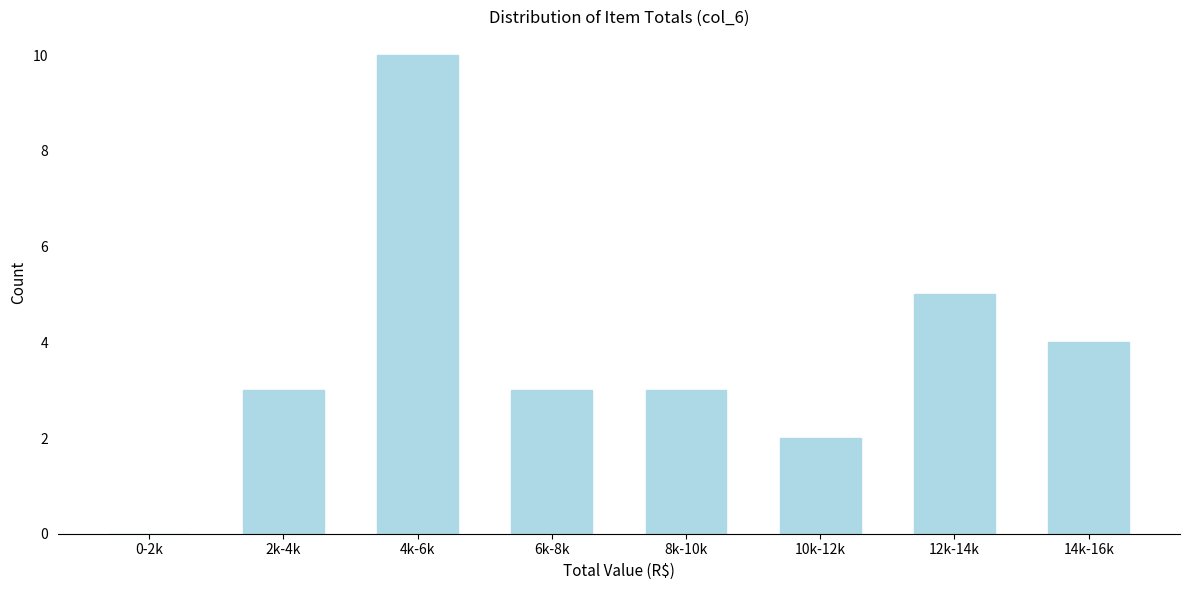

Reading right to left, list all the values displayed in this chart.

14k-16k=4	12k-14k=5	10k-12k=2	8k-10k=3	6k-8k=3	4k-6k=10	2k-4k=3	0-2k=0